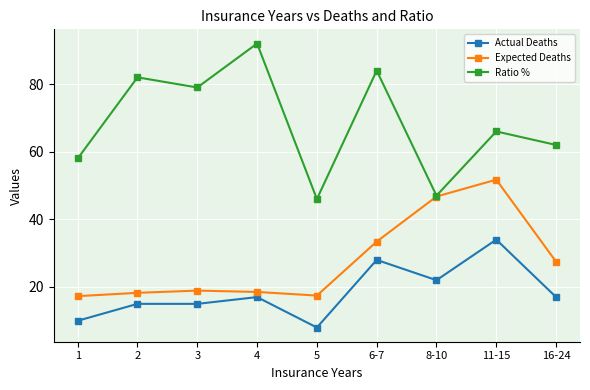

What is the difference between the second highest and minimum values in the Ratio % series?

38.0